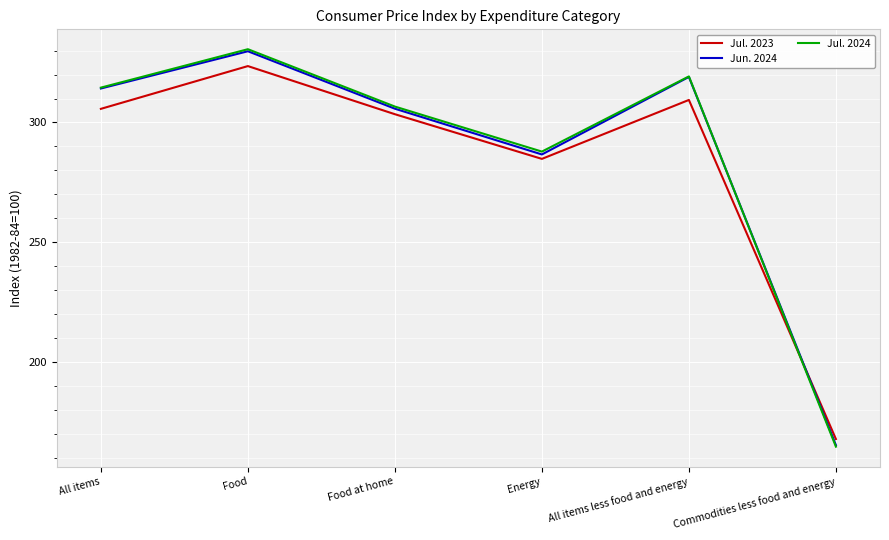

True or false: Jul. 2024 and Jul. 2023 intersect in this chart.

True